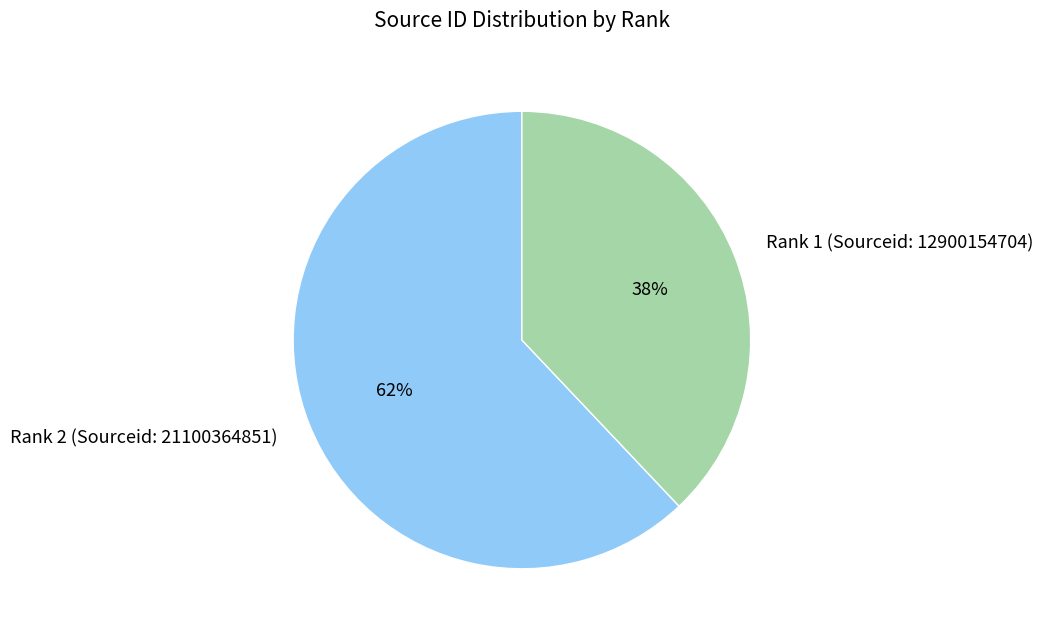

To the nearest percent, what portion does Rank 1 (Sourceid: 12900154704) represent?

38%